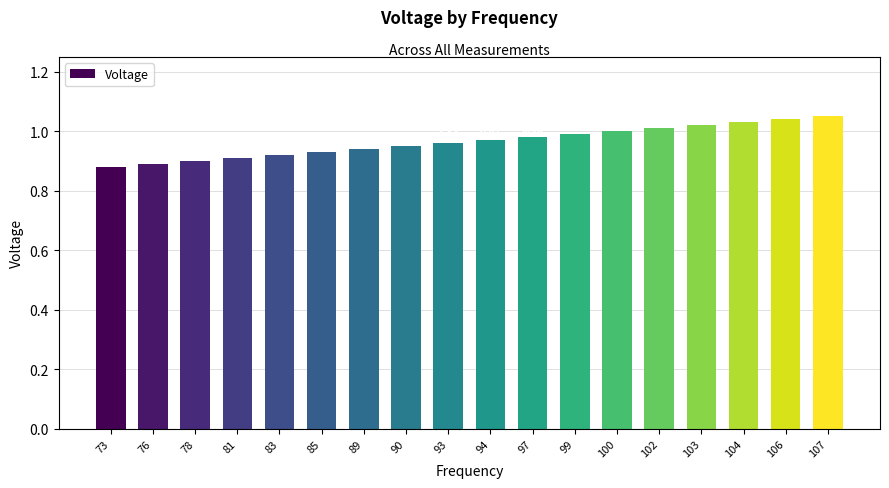

Between 83 and 90, which is larger?

90